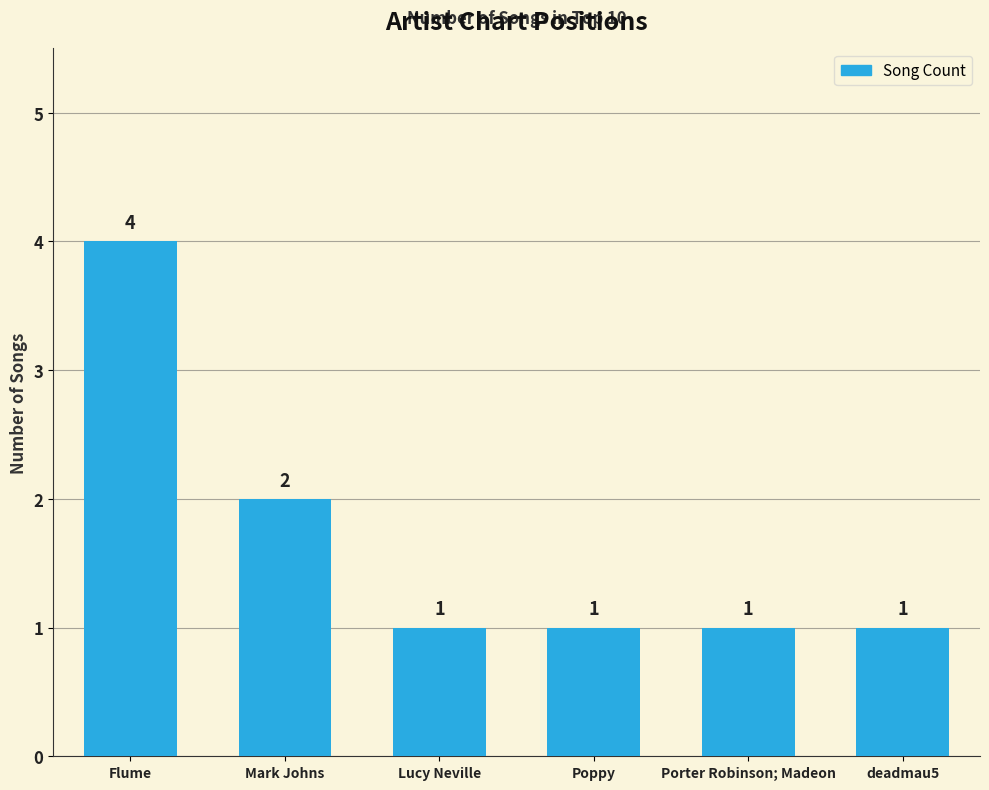

How many categories are shown in the chart?

6